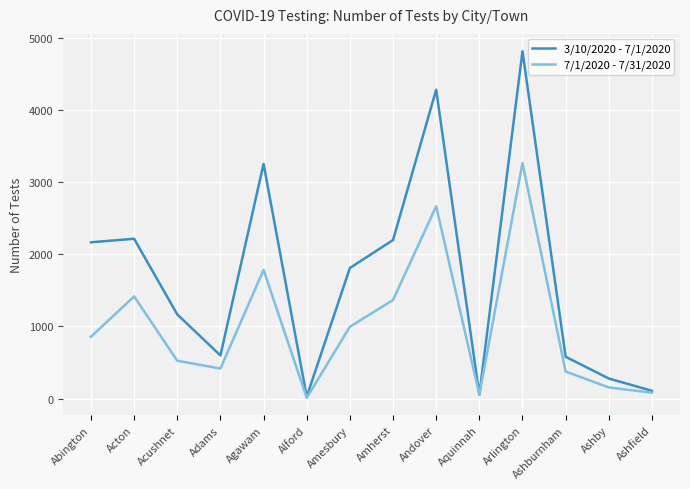

Which category has the highest value in the 3/10/2020 - 7/1/2020 series?

Arlington